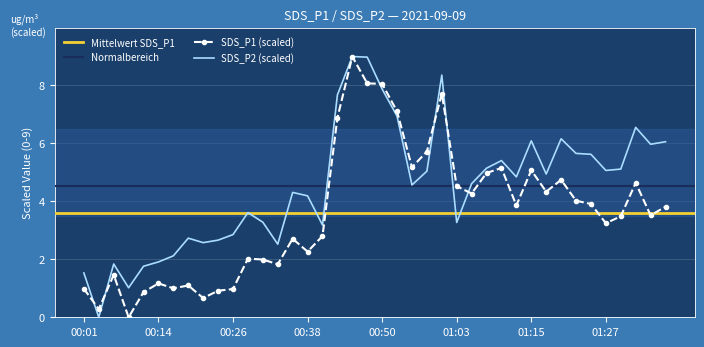

What is the value of the SDS_P2 point at the 22nd from the left?

6.9